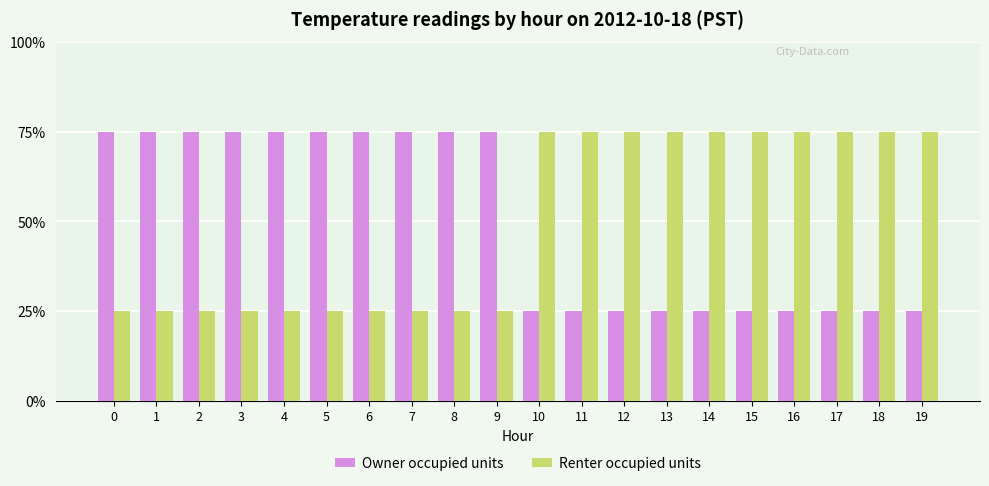

What are all the series names shown in the legend?

Owner occupied units, Renter occupied units